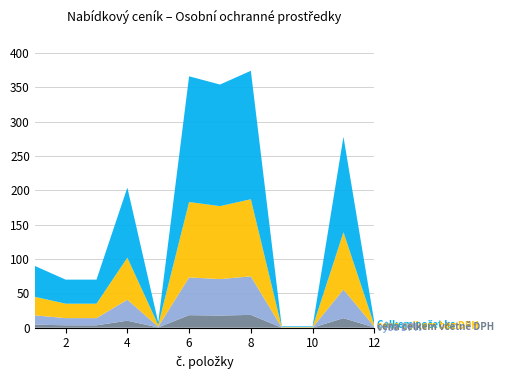

What is the total value across all series at 4?

204.0